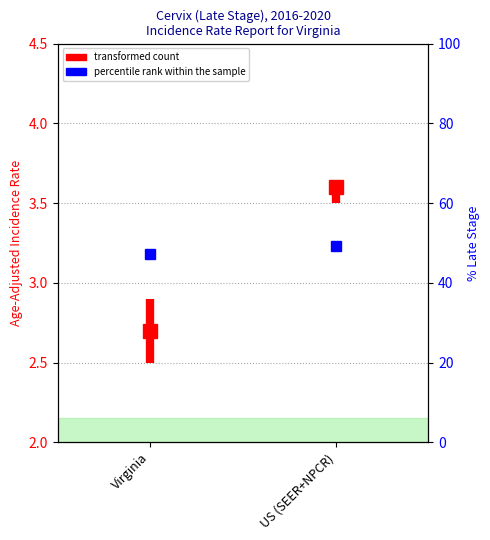

Does the chart display data point markers on the line(s)?

No